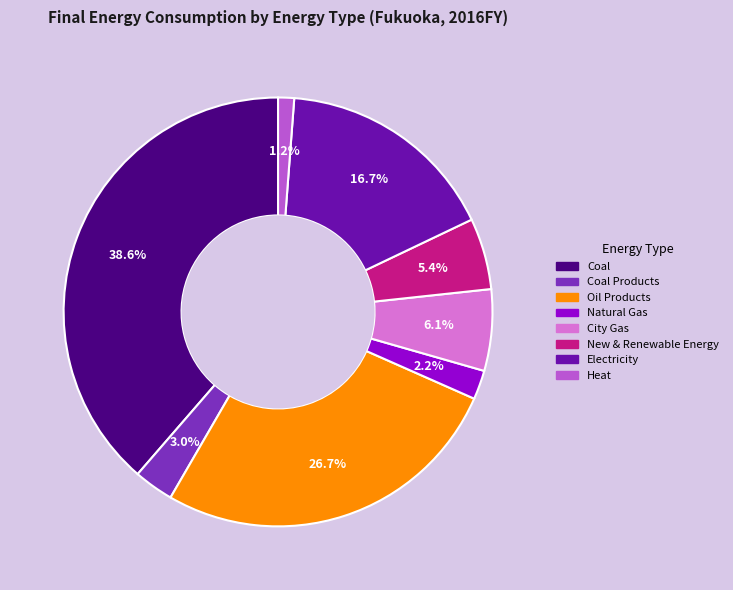

To the nearest percent, what is the average slice percentage?

12%